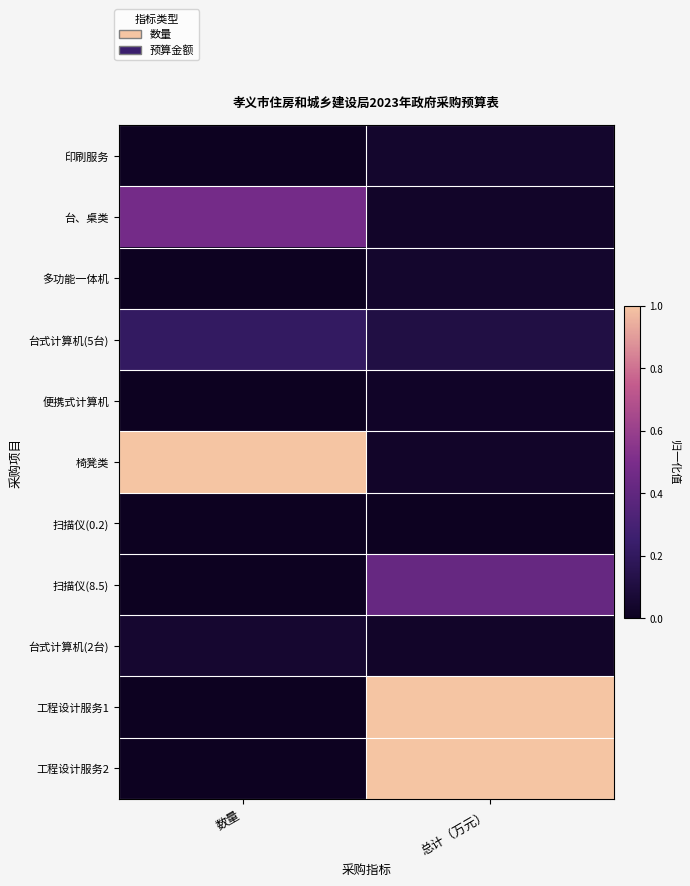

Between 数量 and 总计（万元）, which series saw the biggest shift?

工程设计服务1